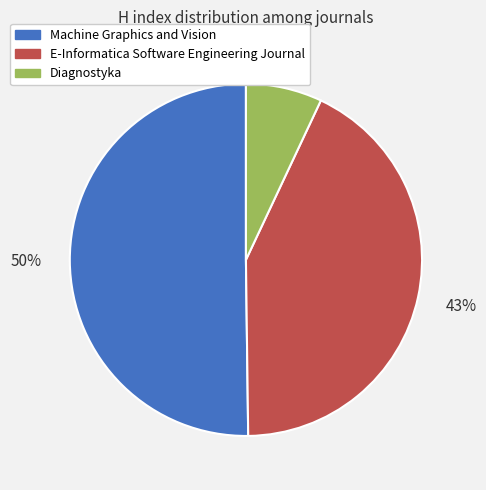

How many segments does this pie chart have?

3